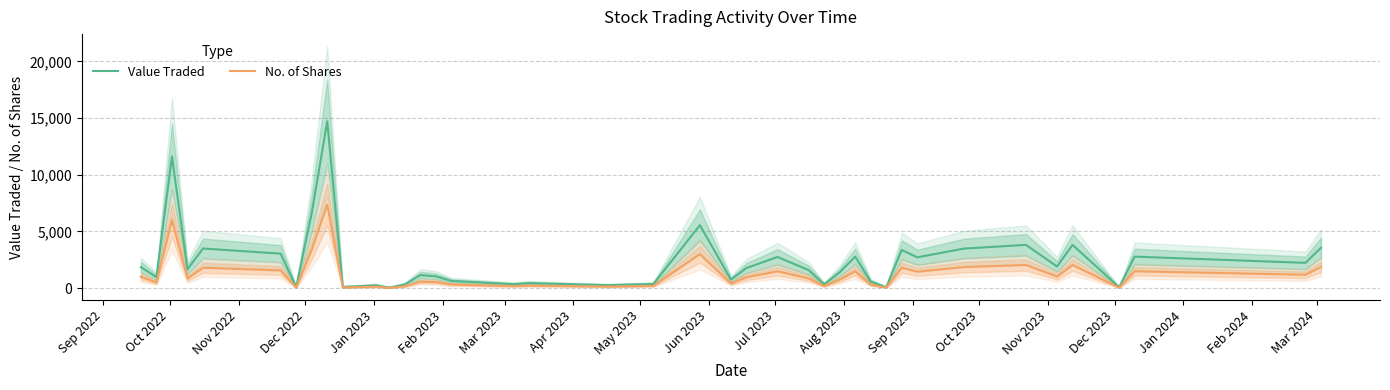

What is the maximum value for No. of Shares?

7369